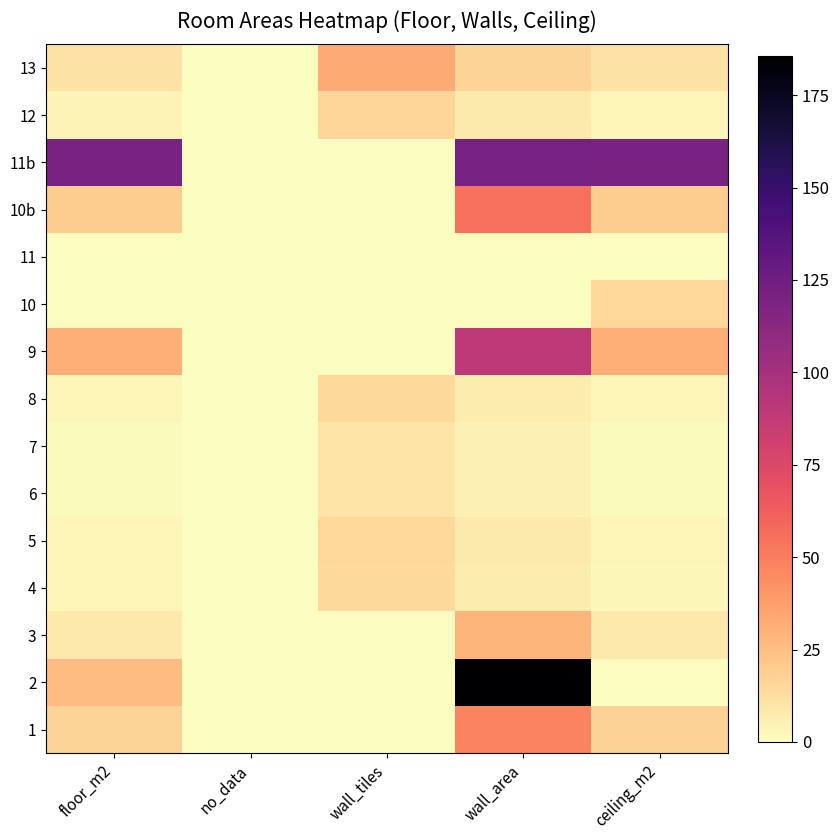

Reading left to right, list all the values displayed in this chart.

1: floor_m2=16.7	no_data=0.0	wall_tiles=0.0	wall_area=47.2	ceiling_m2=16.7
2: floor_m2=25.5	no_data=0.0	wall_tiles=0.0	wall_area=185.7	ceiling_m2=0.0
3: floor_m2=8.2	no_data=0.0	wall_tiles=0.0	wall_area=28.4	ceiling_m2=8.1
4: floor_m2=2.9	no_data=0.0	wall_tiles=13.9	wall_area=6.9	ceiling_m2=2.9
5: floor_m2=3.4	no_data=0.0	wall_tiles=15.1	wall_area=7.5	ceiling_m2=3.4
6: floor_m2=1.3	no_data=0.0	wall_tiles=9.7	wall_area=4.9	ceiling_m2=1.2
7: floor_m2=1.3	no_data=0.0	wall_tiles=9.7	wall_area=4.9	ceiling_m2=1.2
8: floor_m2=3.0	no_data=0.0	wall_tiles=14.3	wall_area=7.1	ceiling_m2=3.0
9: floor_m2=31.2	no_data=0.0	wall_tiles=0.0	wall_area=89.2	ceiling_m2=30.7
10: floor_m2=0.0	no_data=0.0	wall_tiles=0.0	wall_area=0.0	ceiling_m2=15.1
11: floor_m2=0.0	no_data=0.0	wall_tiles=0.0	wall_area=0.0	ceiling_m2=0.0
10b: floor_m2=19.3	no_data=0.0	wall_tiles=0.0	wall_area=55.4	ceiling_m2=19.1
11b: floor_m2=120.2	no_data=0.0	wall_tiles=0.0	wall_area=121.3	ceiling_m2=120.1
12: floor_m2=3.7	no_data=0.0	wall_tiles=15.5	wall_area=7.8	ceiling_m2=3.6
13: floor_m2=10.7	no_data=0.0	wall_tiles=33.0	wall_area=16.5	ceiling_m2=10.6